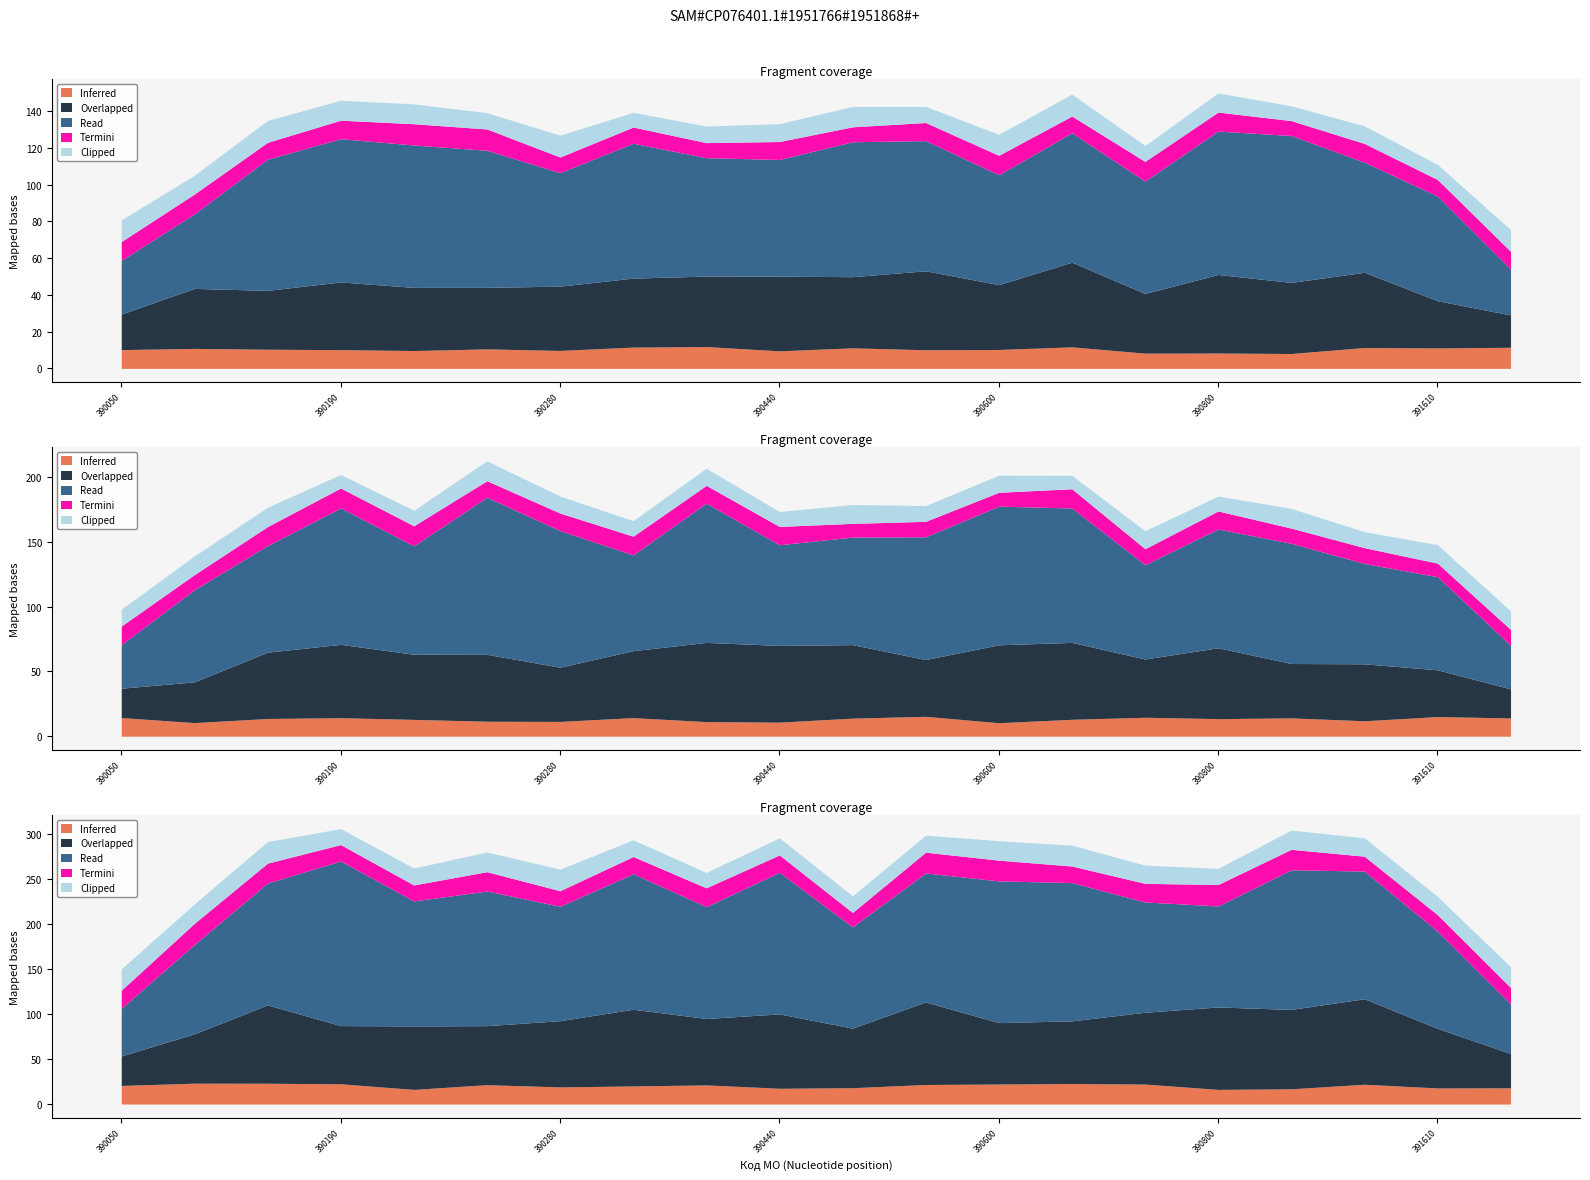

What is the label of the 10th point from the right?

390470